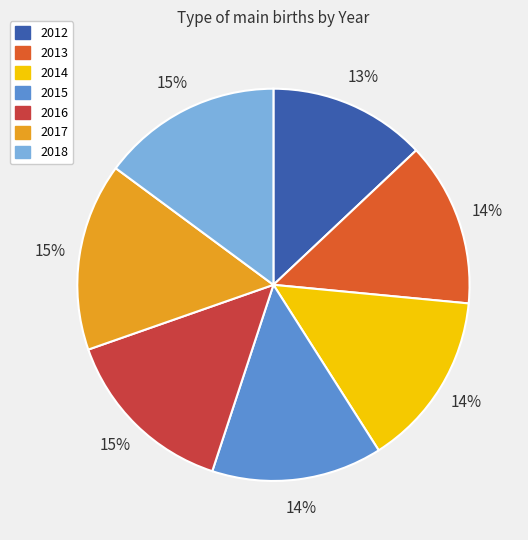

Which has a higher value, 2012 or 2014?

2014